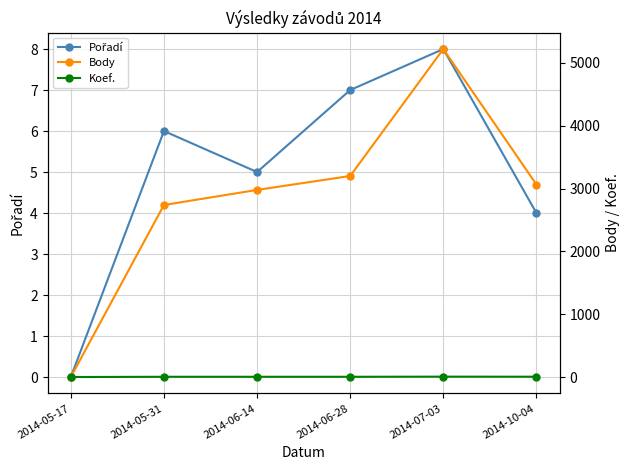

What is the label of the 6th point from the left?

2014-10-04